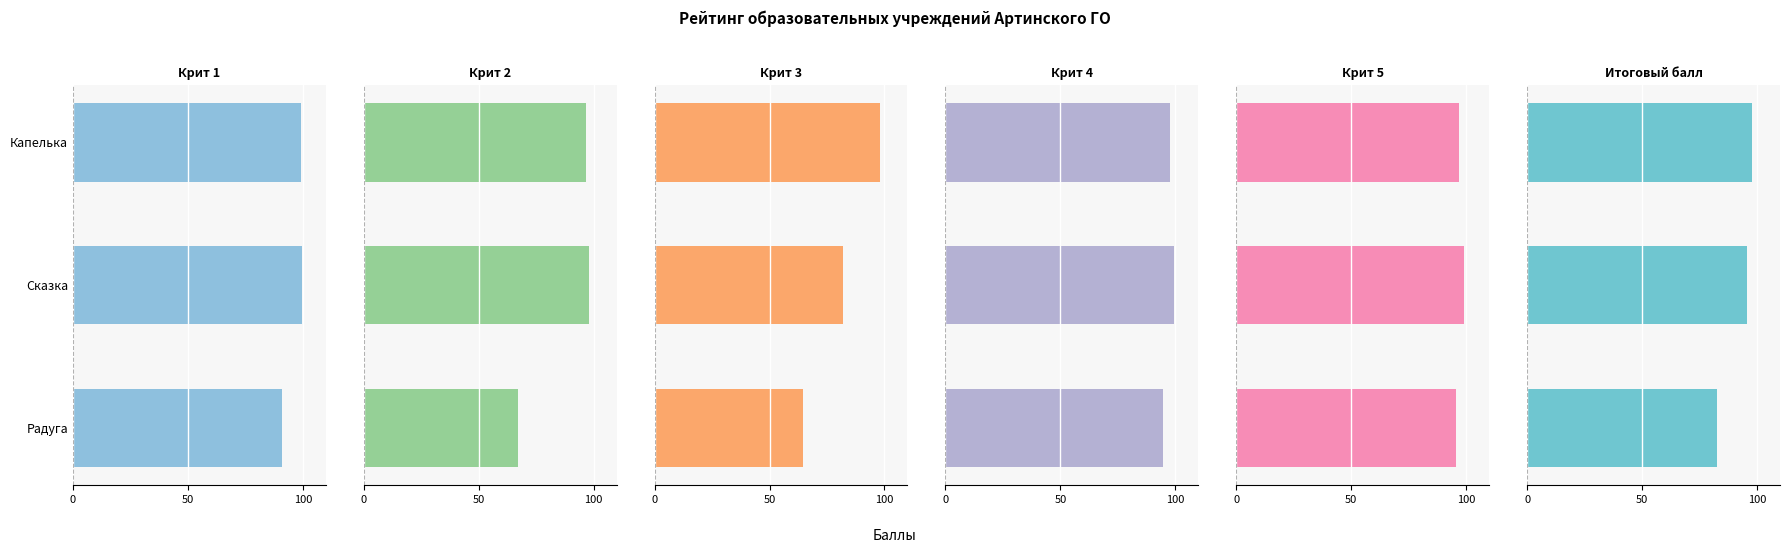

Is the value of Крит 4 at Радуга greater than the value of Итоговый балл at Капелька?

No